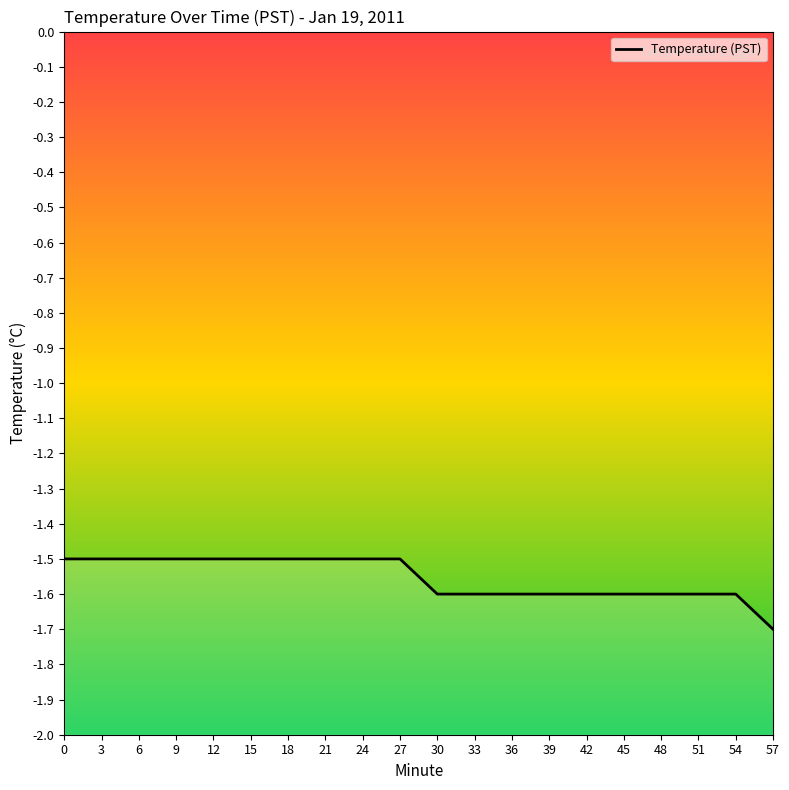

The value at 3 is -2.3. True or false?

False